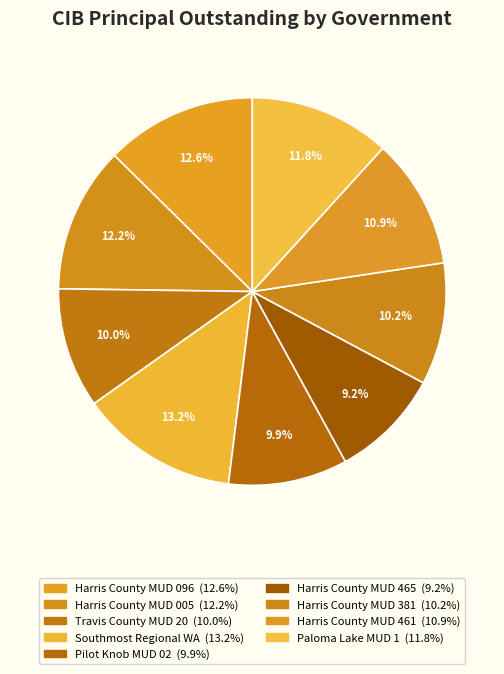

How many slices are in this pie chart?

9